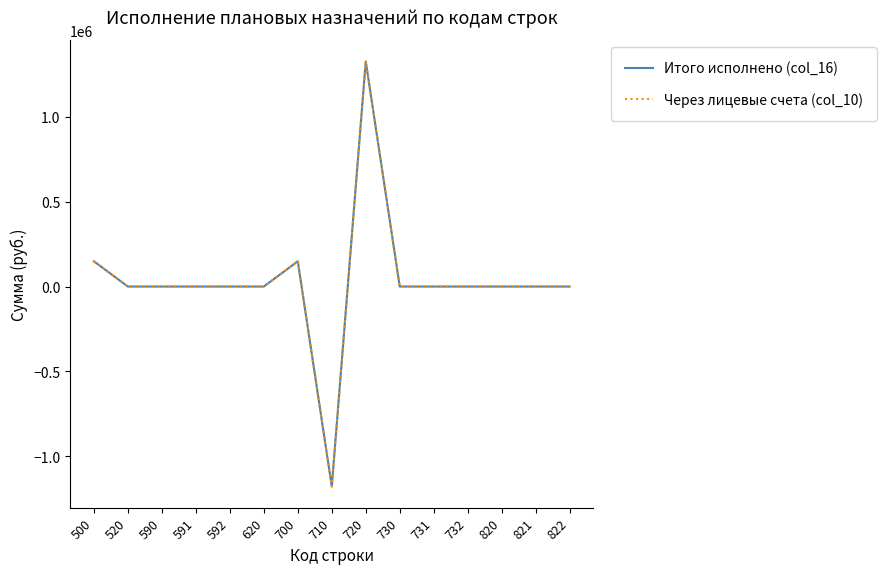

Is it true that Через лицевые счета (col_10) equals 0.0 at 520?

True